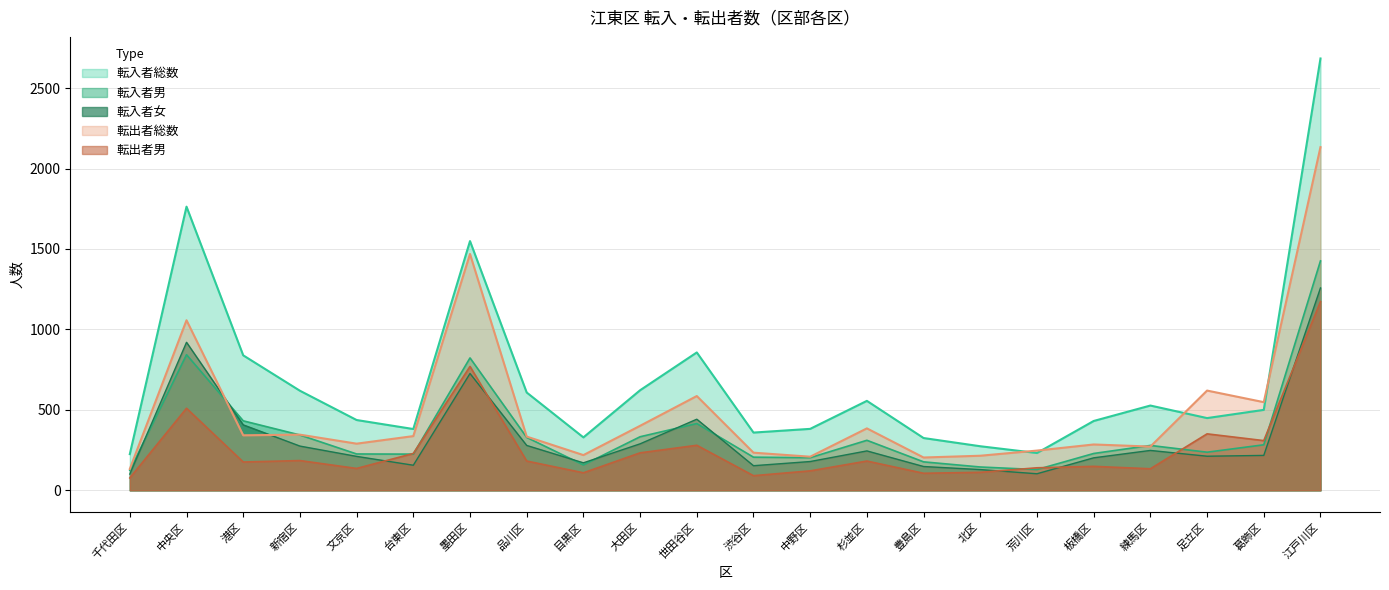

Which has a higher value, 中野区 or 練馬区?

練馬区